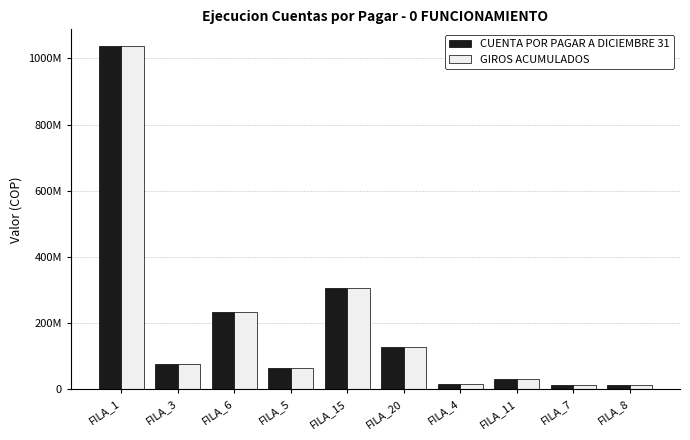

Between FILA_5 and FILA_15, which series saw the biggest shift?

CUENTA POR PAGAR A DICIEMBRE 31